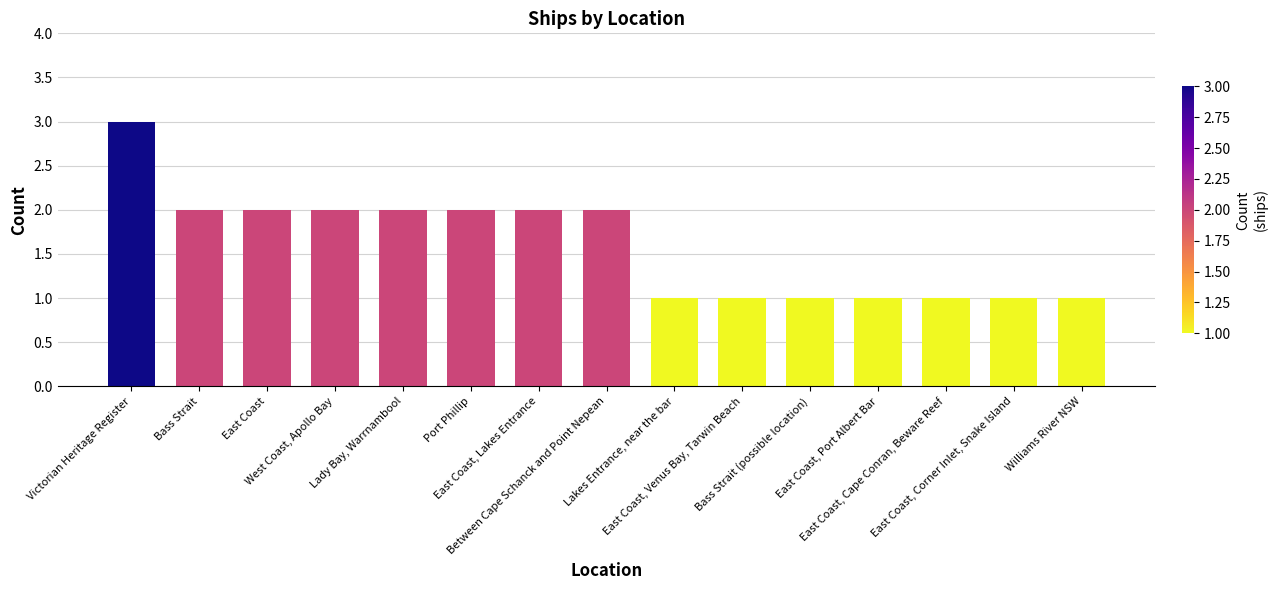

Reading left to right, what are all the values shown in this chart?

3	2	2	2	2	2	2	2	1	1	1	1	1	1	1